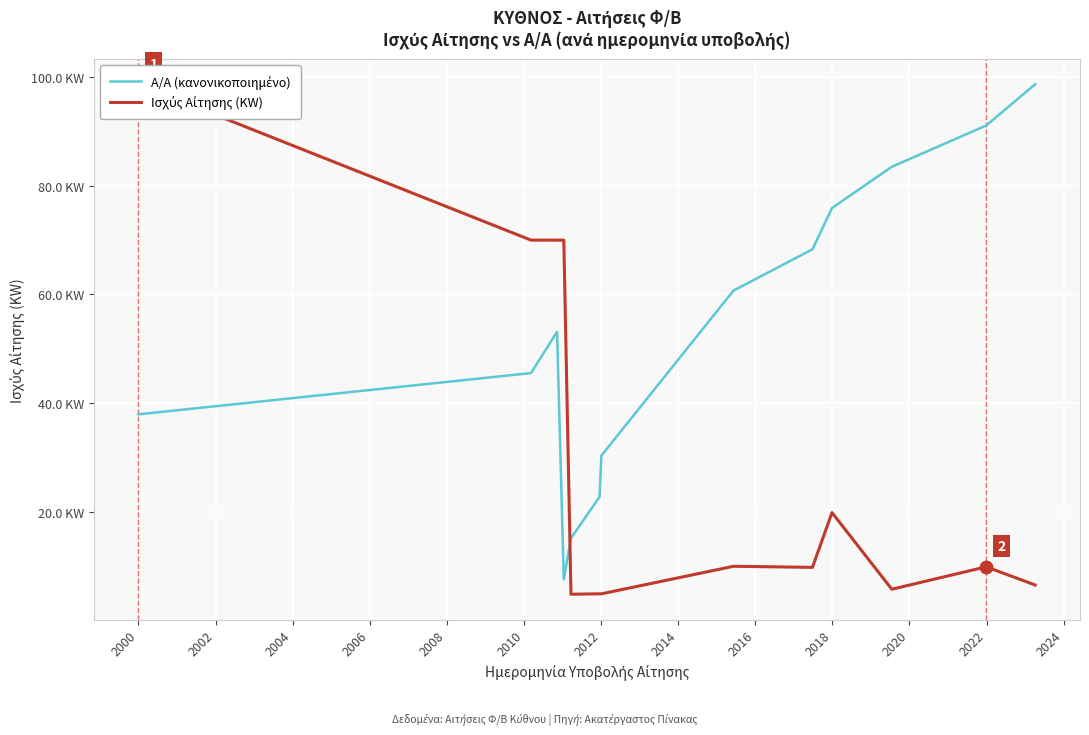

How many interior local peaks does the Ισχύς Αίτησης (KW) series have?

4